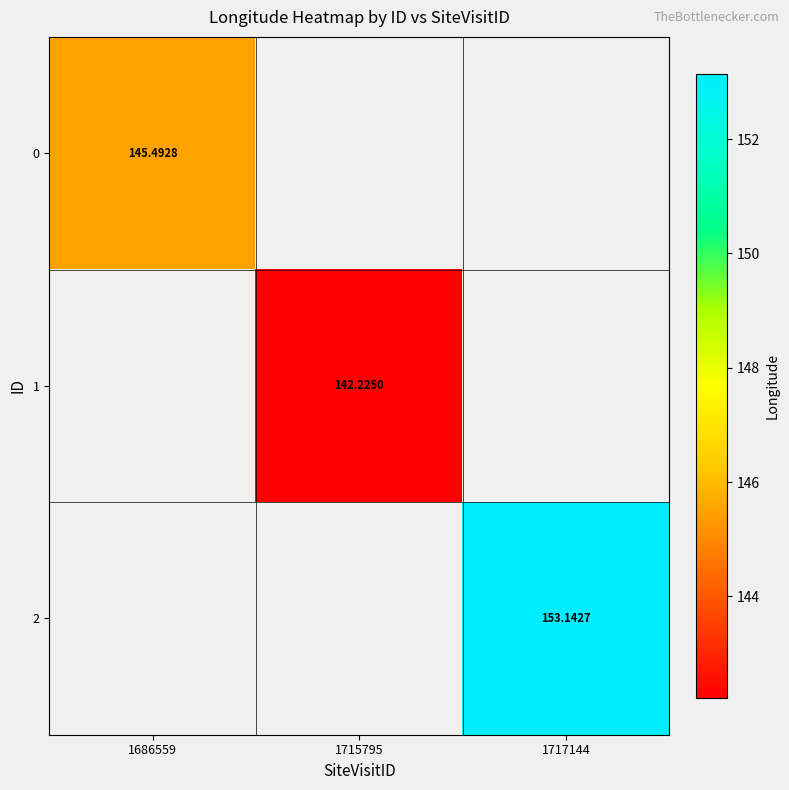

The value of 0 at 1686559 is 85.9. True or false?

False